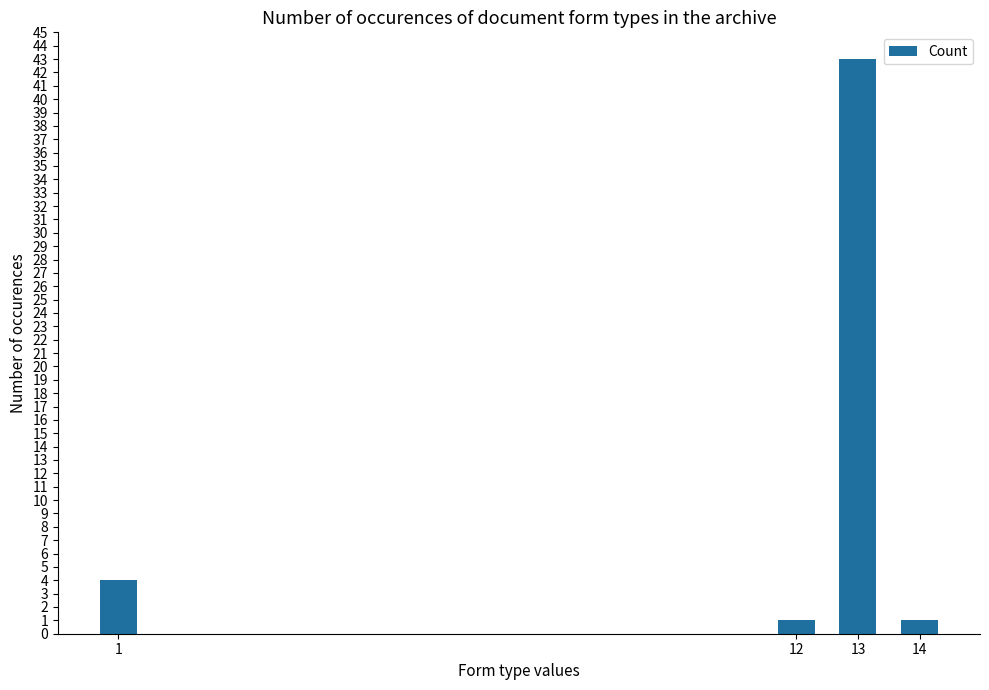

Reading right to left, transcribe all the data shown in this chart.

14=1	13=43	12=1	1=4